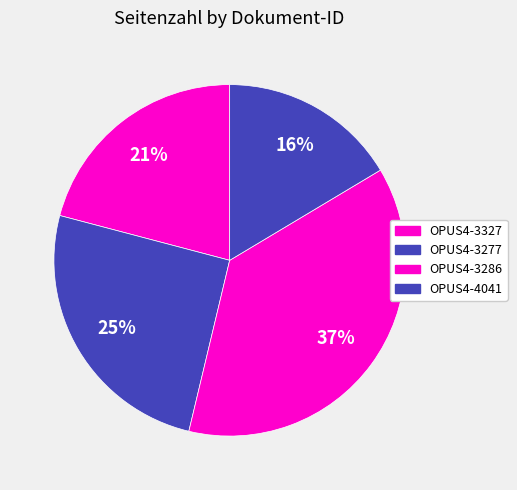

What is the total percentage of OPUS4-4041 and OPUS4-3286?

53.7%